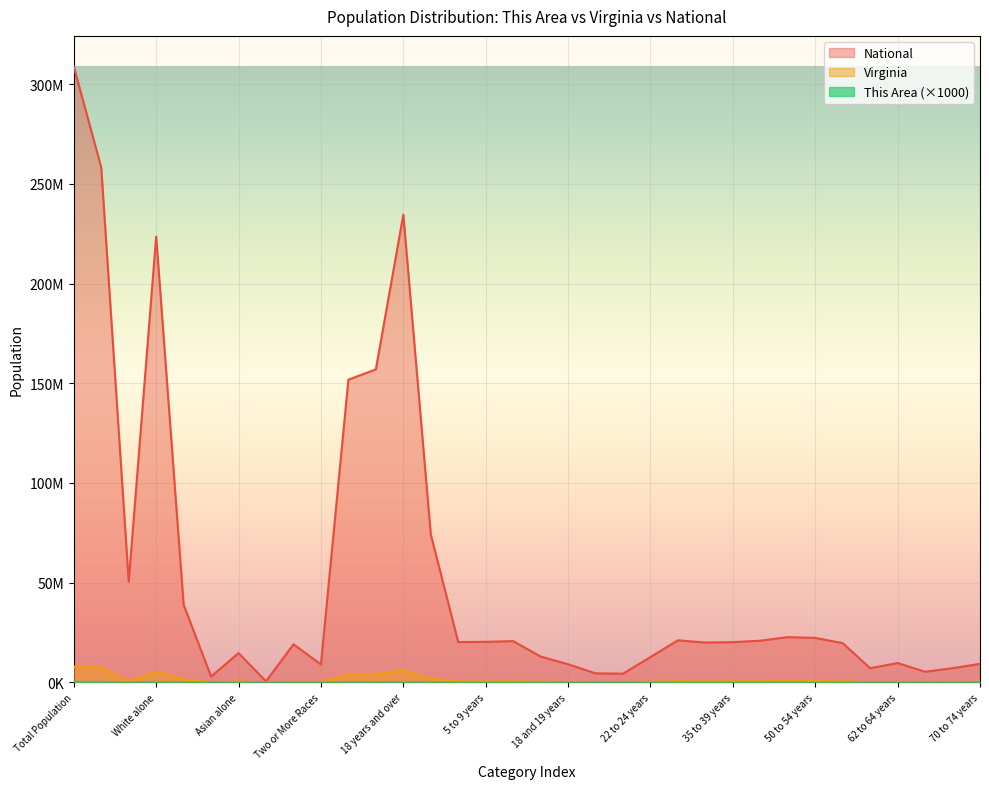

What is the value of the This Area point at the 2nd from the left?

227000